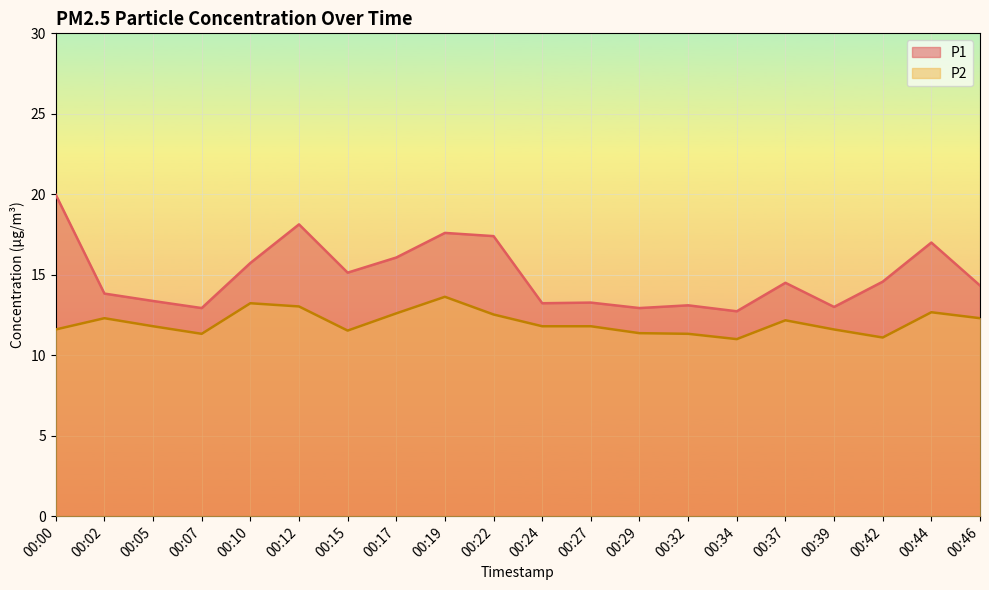

How many interior local peaks does the P2 series have?

5